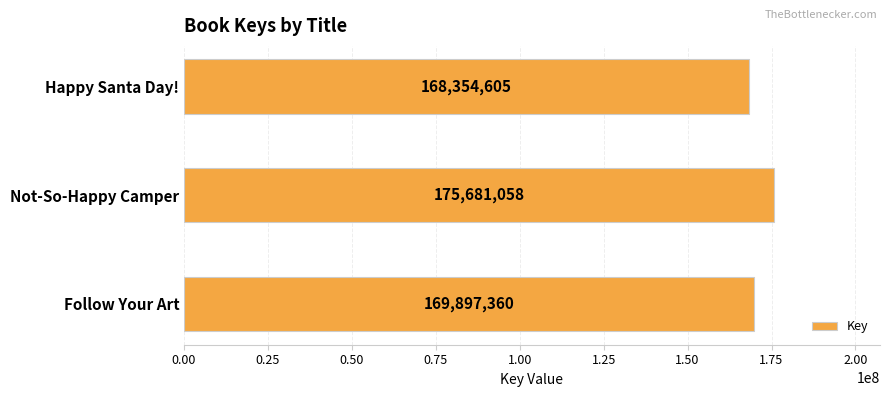

Count the number of categories in the chart.

3